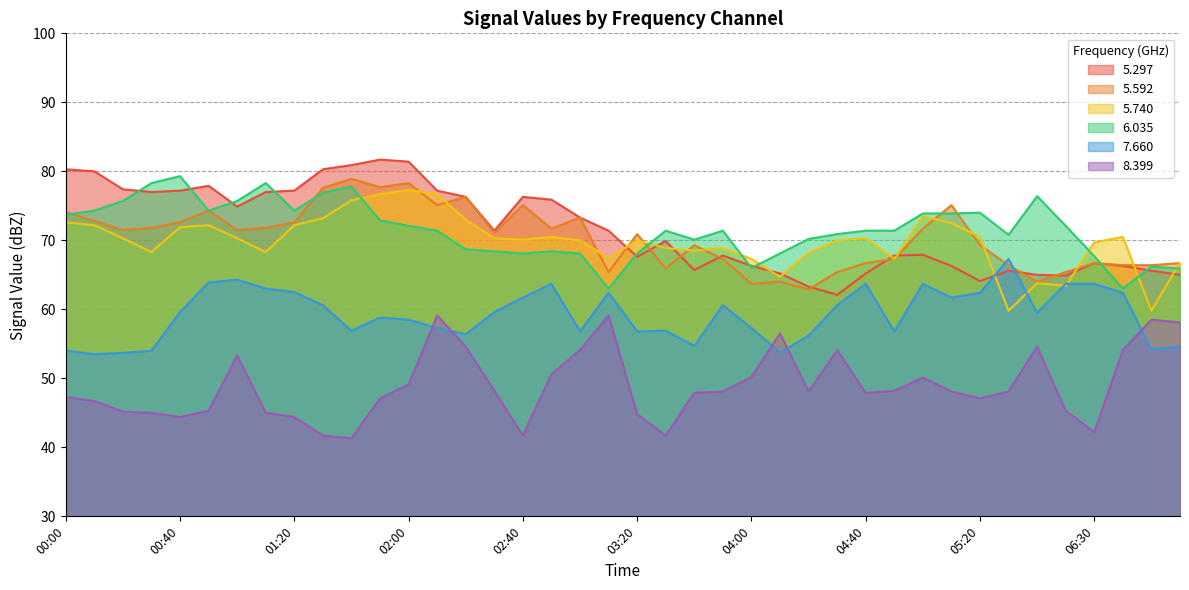

At which category does   5.297 reach its first local valley?

00:30